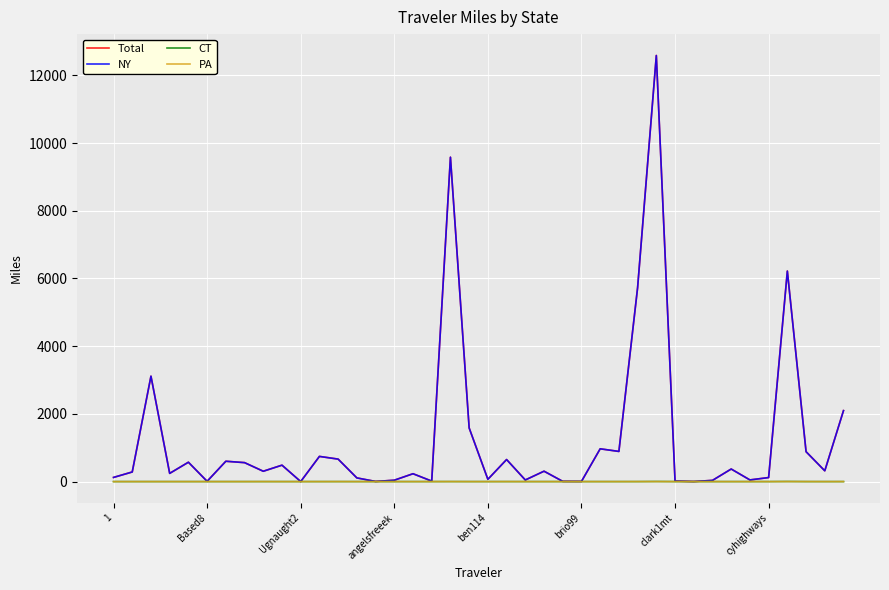

Which series has the widest spread of values?

Total